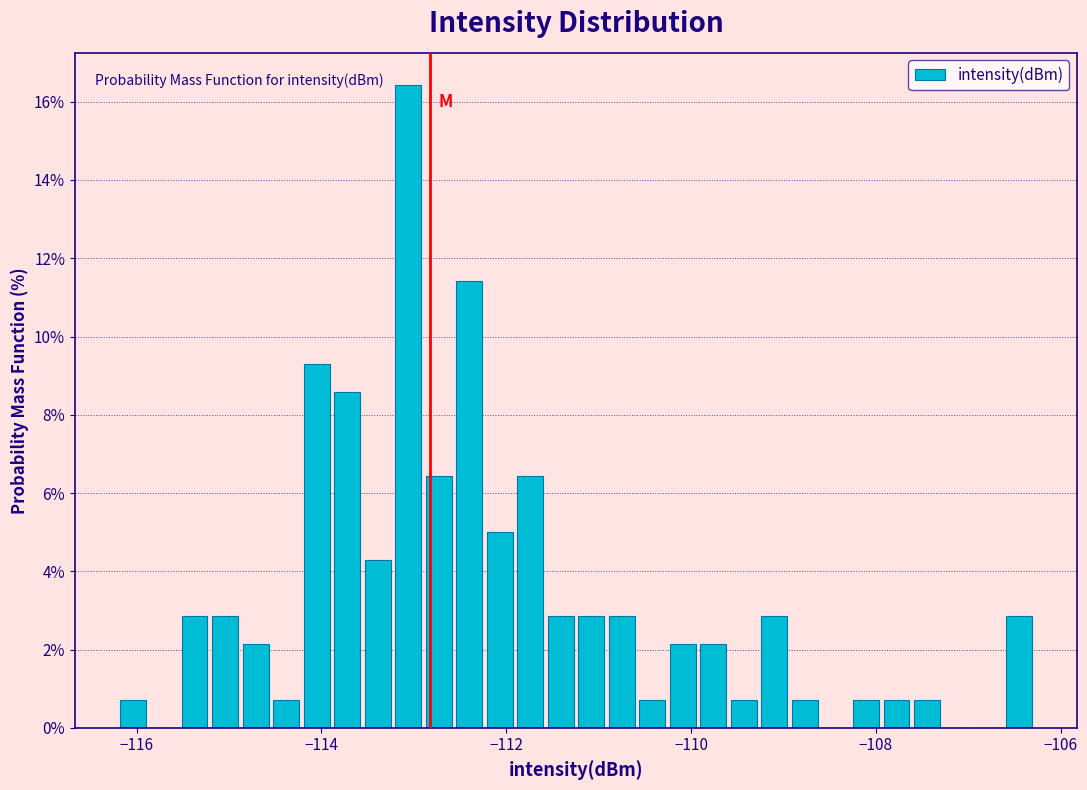

Around what value on the x-axis is the tallest bar? Give the approximate position of its centre, as read against the axis.

-113.0